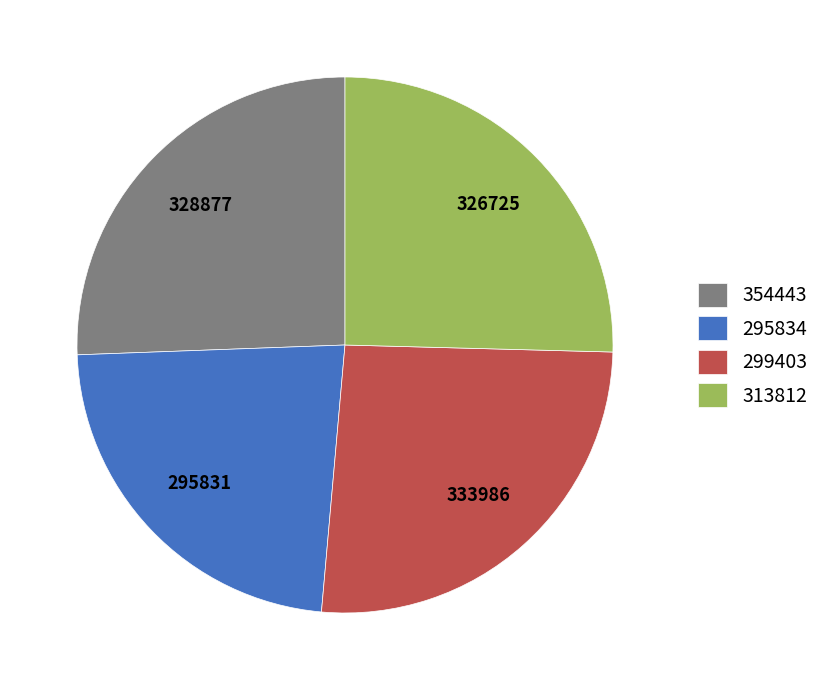

Do 313812 and 354443 together represent more than half of the pie?

Yes